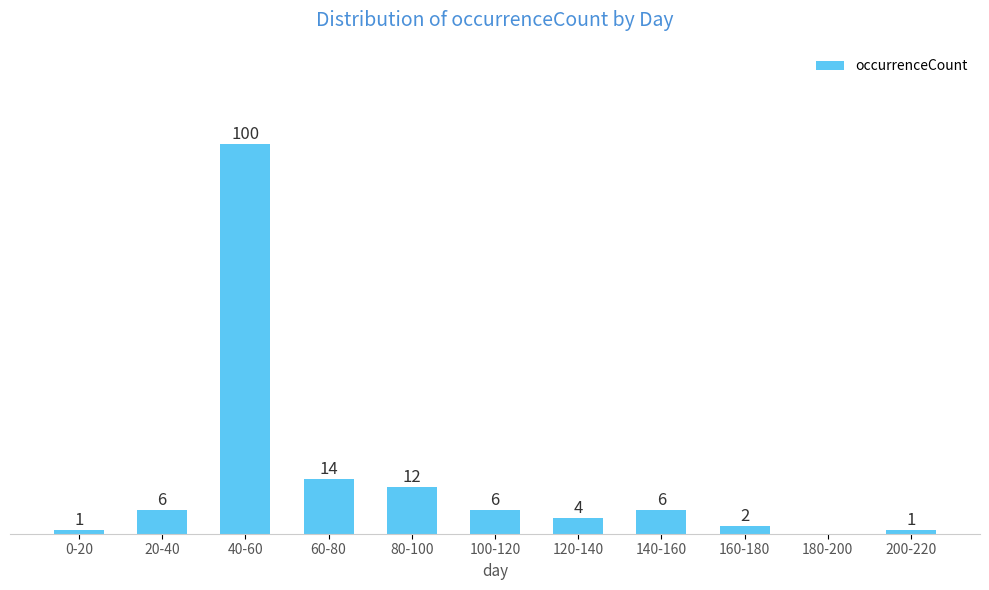

At which category does the chart reach its peak across all series?

40-60